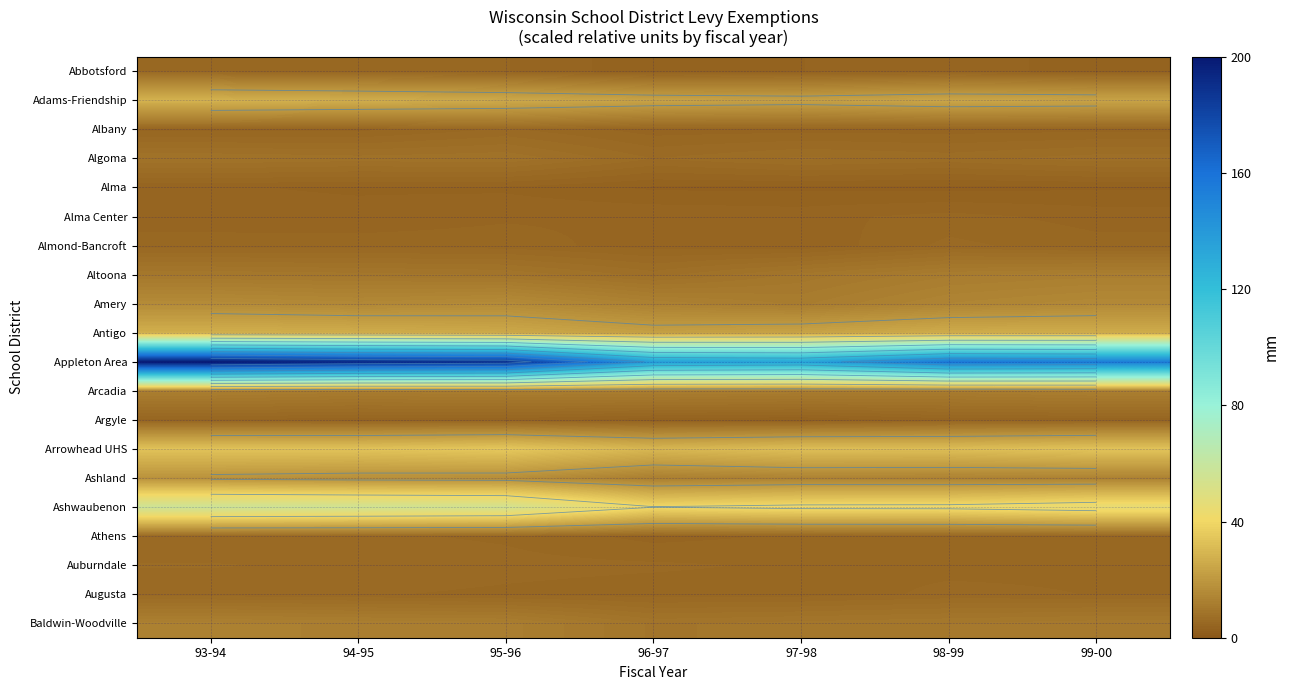

Which series has the largest range (max minus min)?

Appleton Area